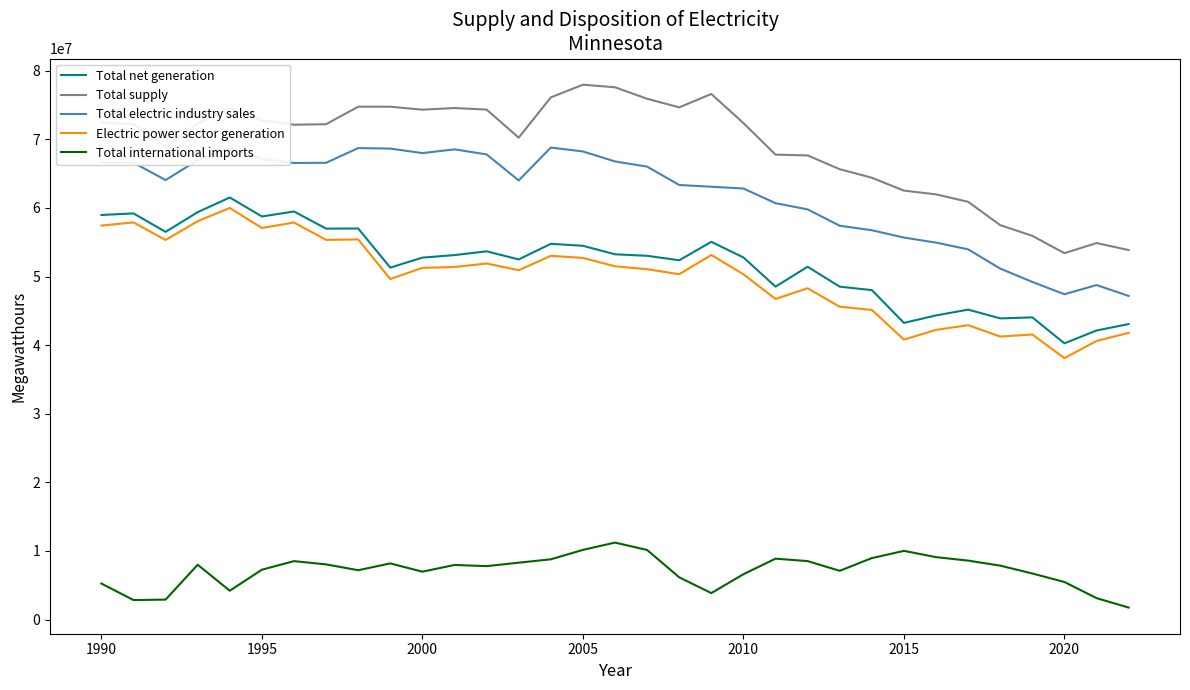

What is the minimum value shown in the chart?

1741988